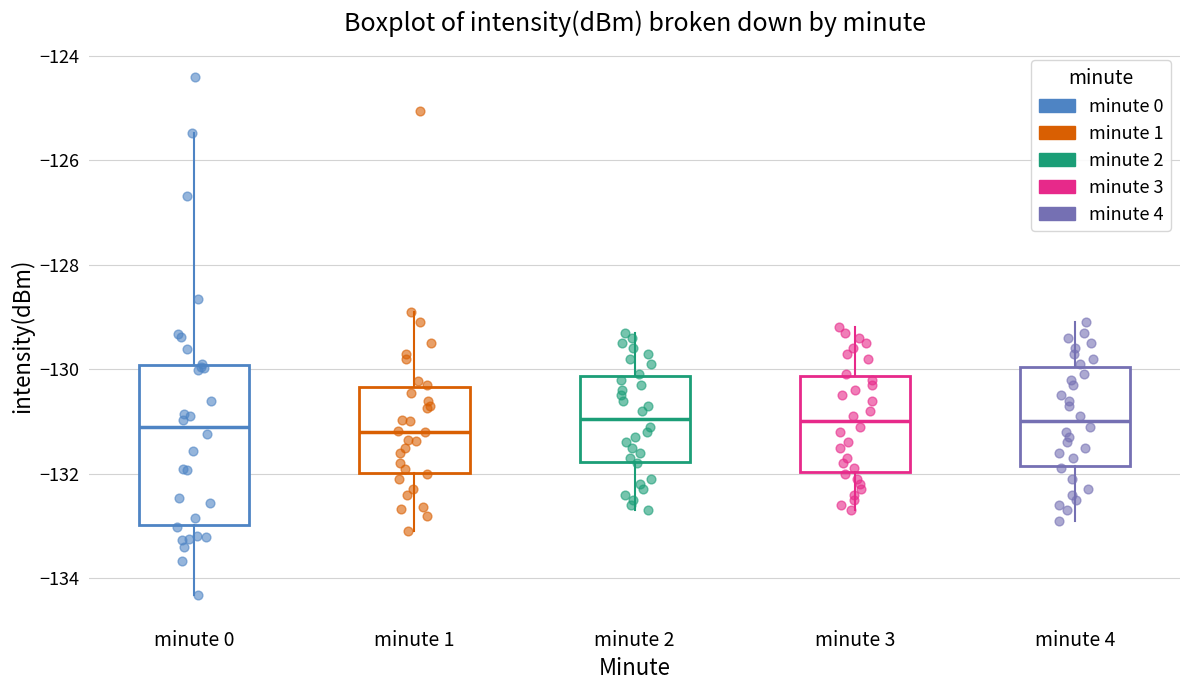

Which box is the tallest, from its lower edge to its upper edge?

minute 0